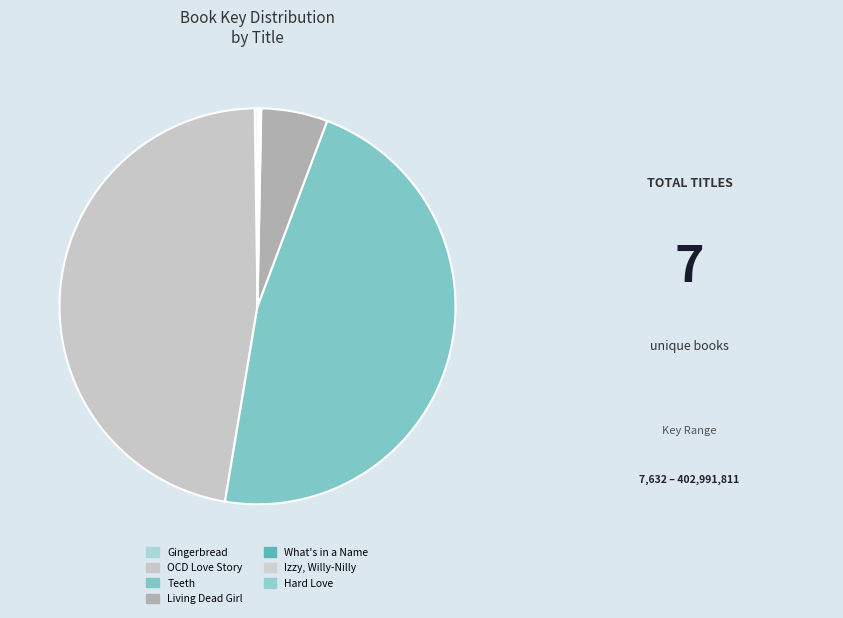

Which category has the smallest portion of the pie?

Izzy, Willy-Nilly